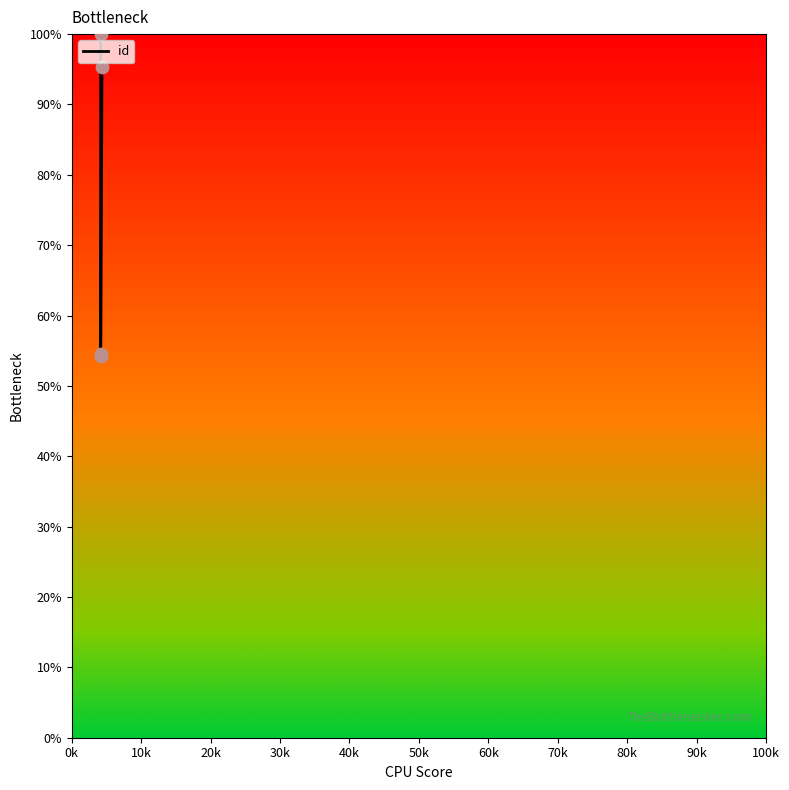

What is the change in value from 0k to 30k?

-4.7